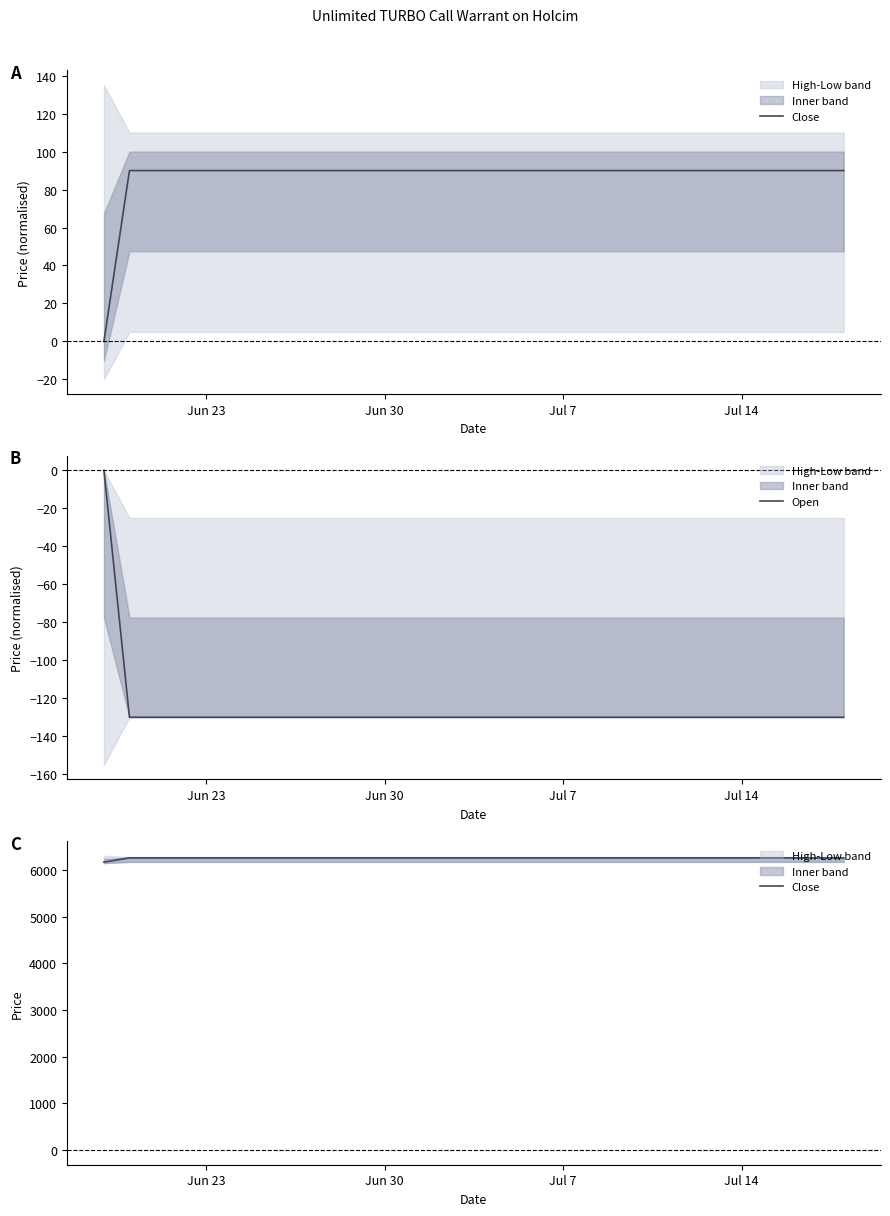

How many data points does each series have?

22